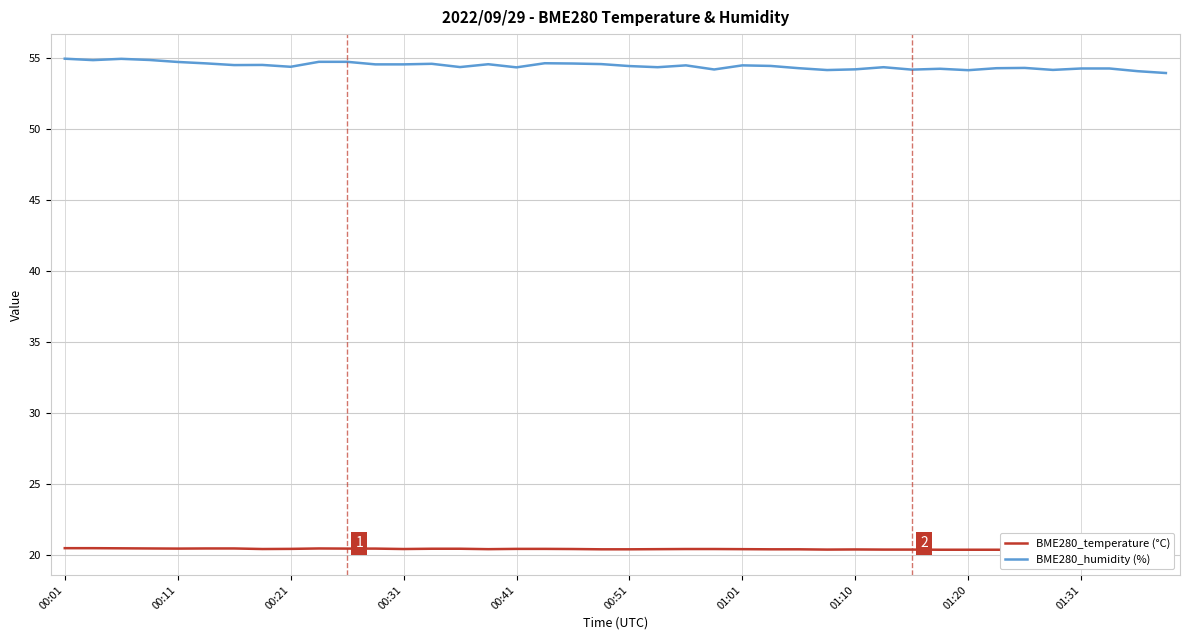

How many lines are shown in the chart?

2